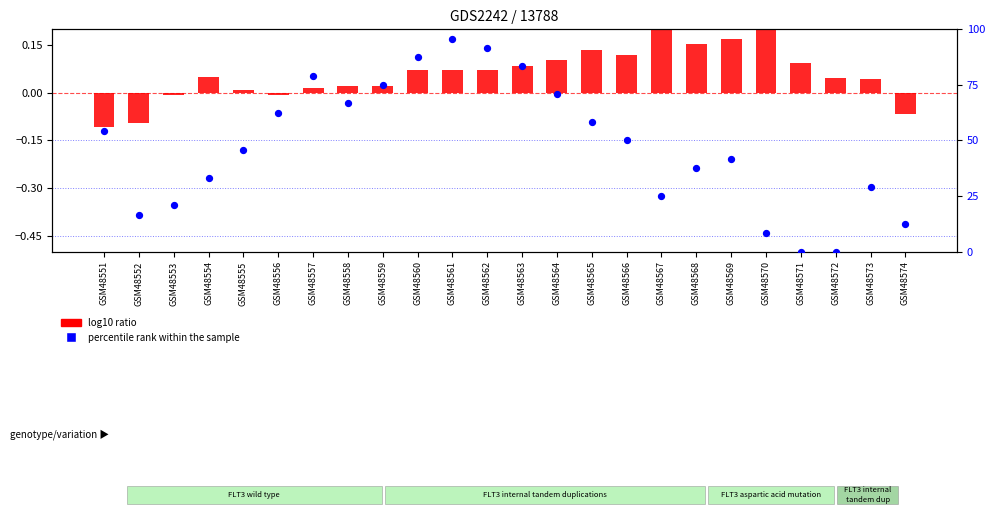

Which series contains the highest Y value?

percentile rank within the sample